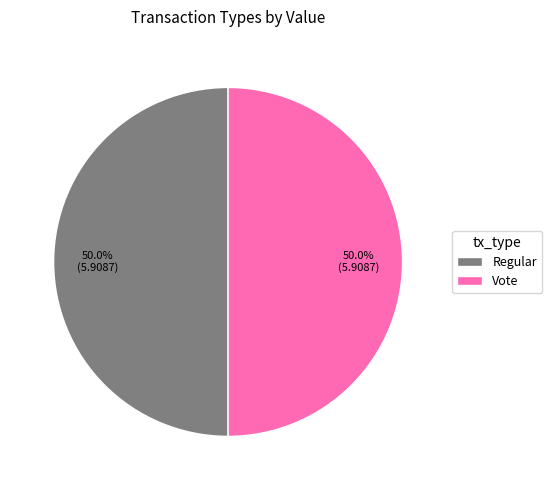

Approximately how many times larger is the value at Regular compared to Vote?

1.0